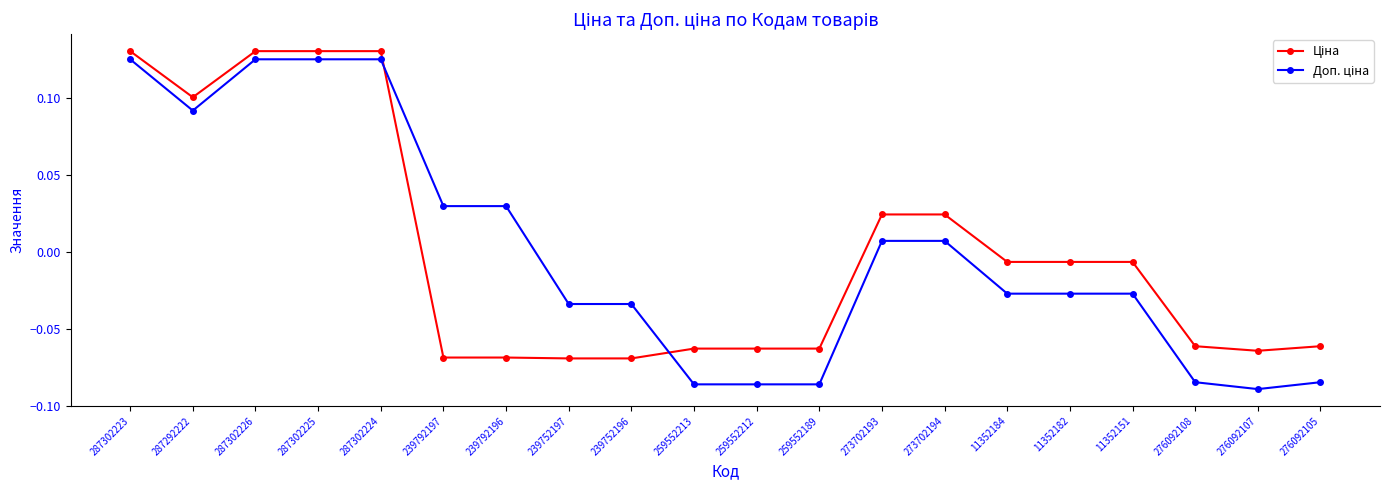

Does the chart display data point markers on the line(s)?

Yes